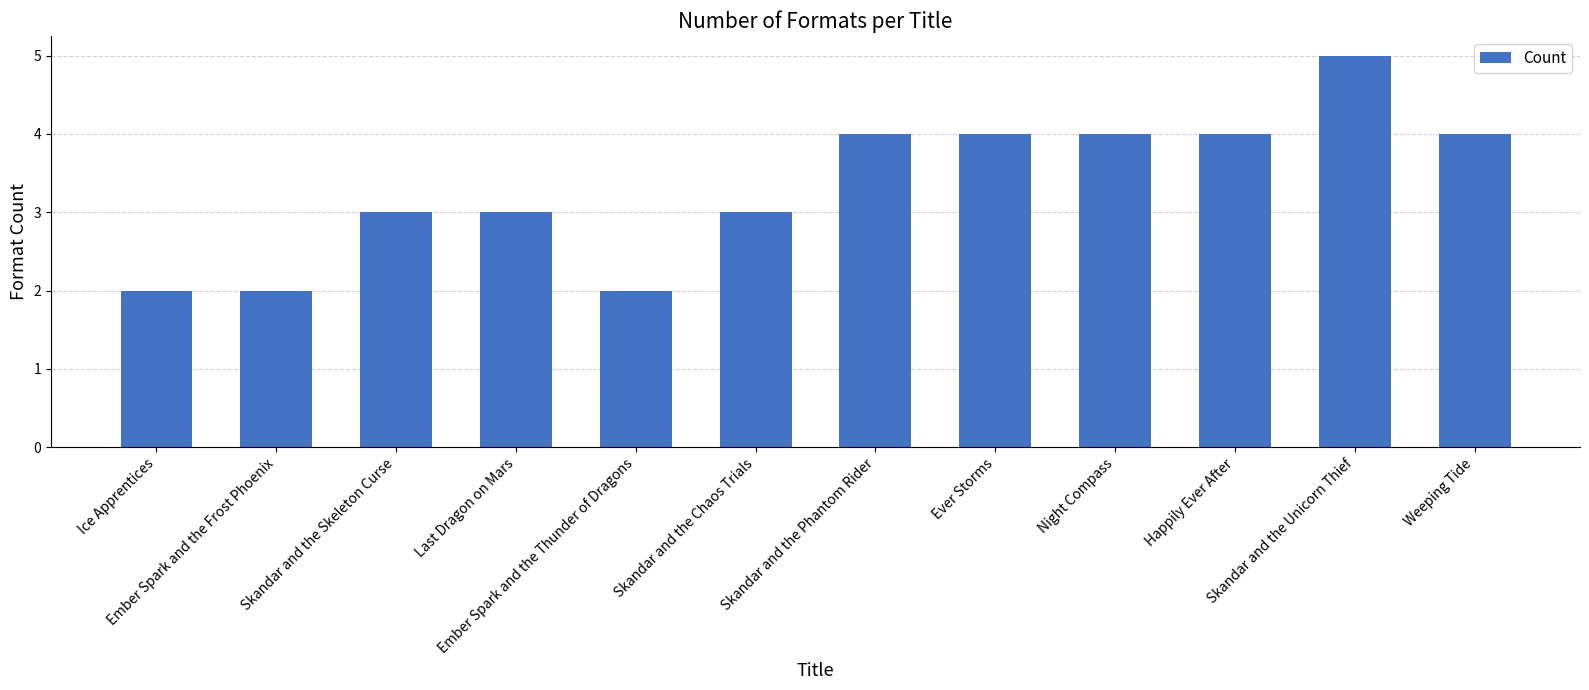

What is the change in value from Last Dragon on Mars to Night Compass?

+1